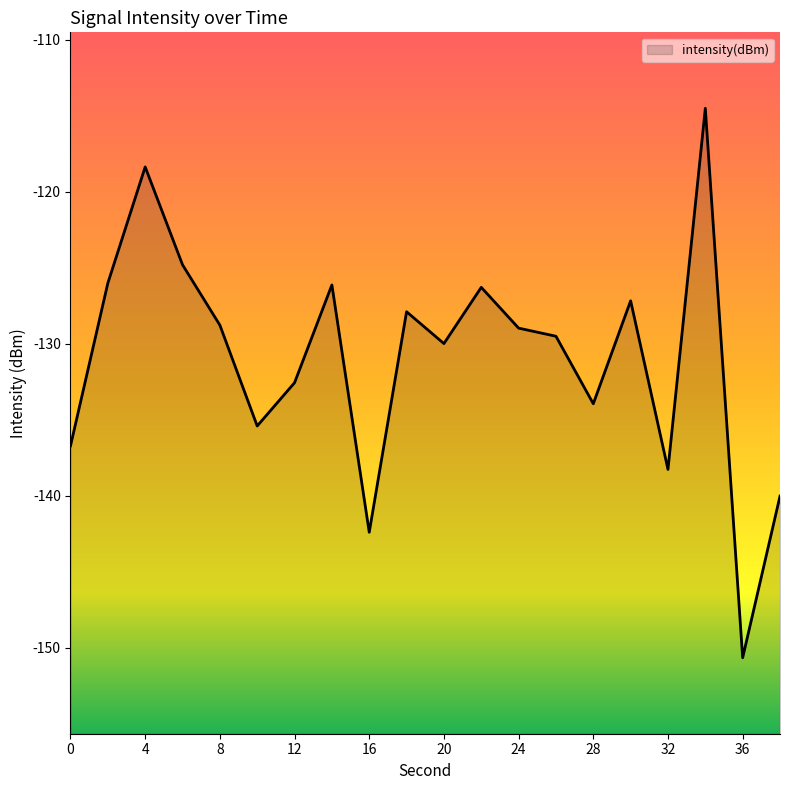

The value at 10 is -135.4. True or false?

True